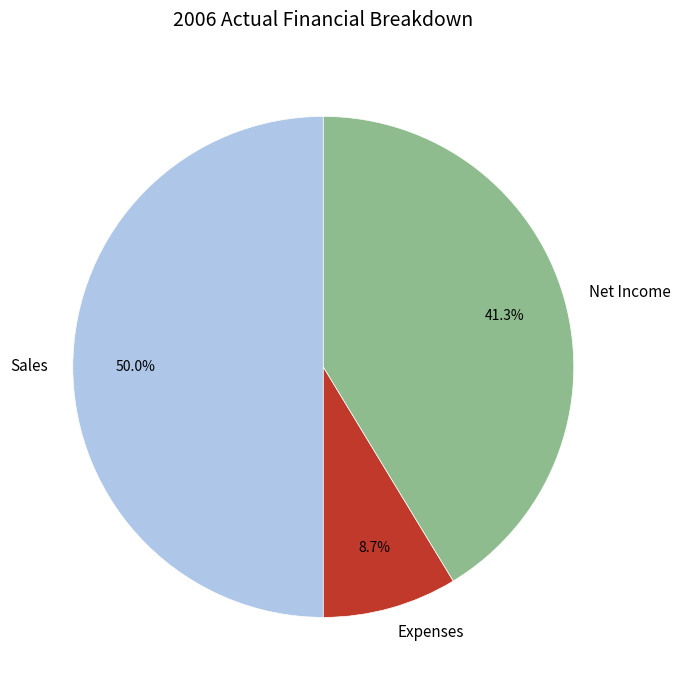

Which slice is the largest?

Sales